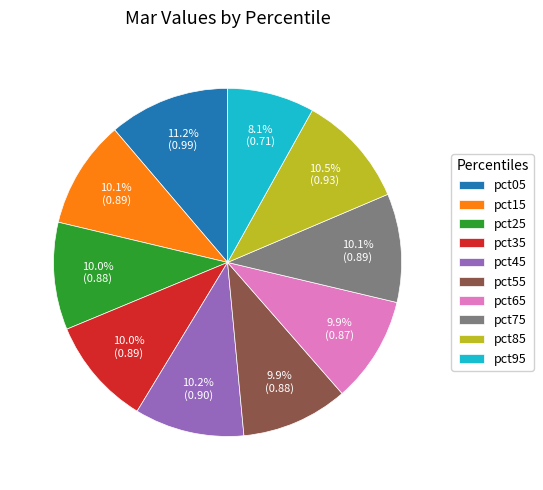

Is it true that pct15 is 10% of the pie?

True